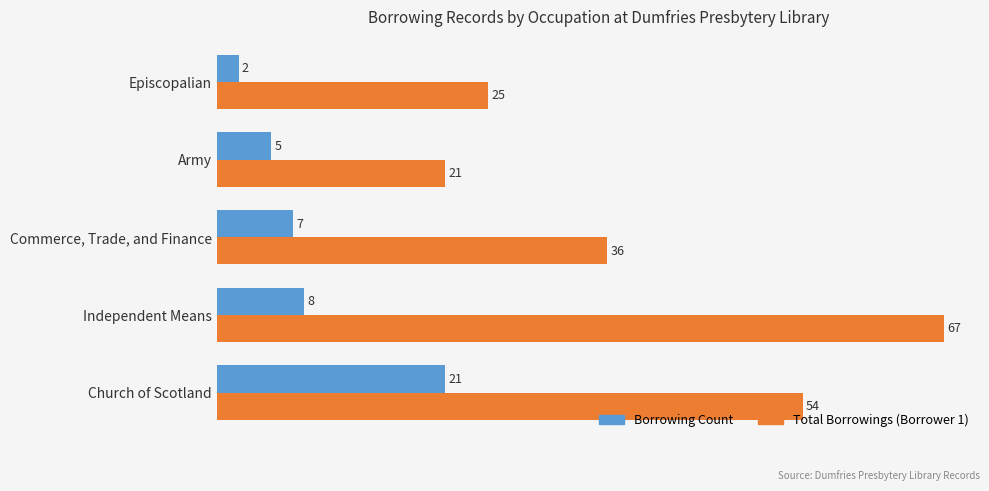

What is the sum of the Total Borrowings (Borrower 1) values at Independent Means and Army?

88